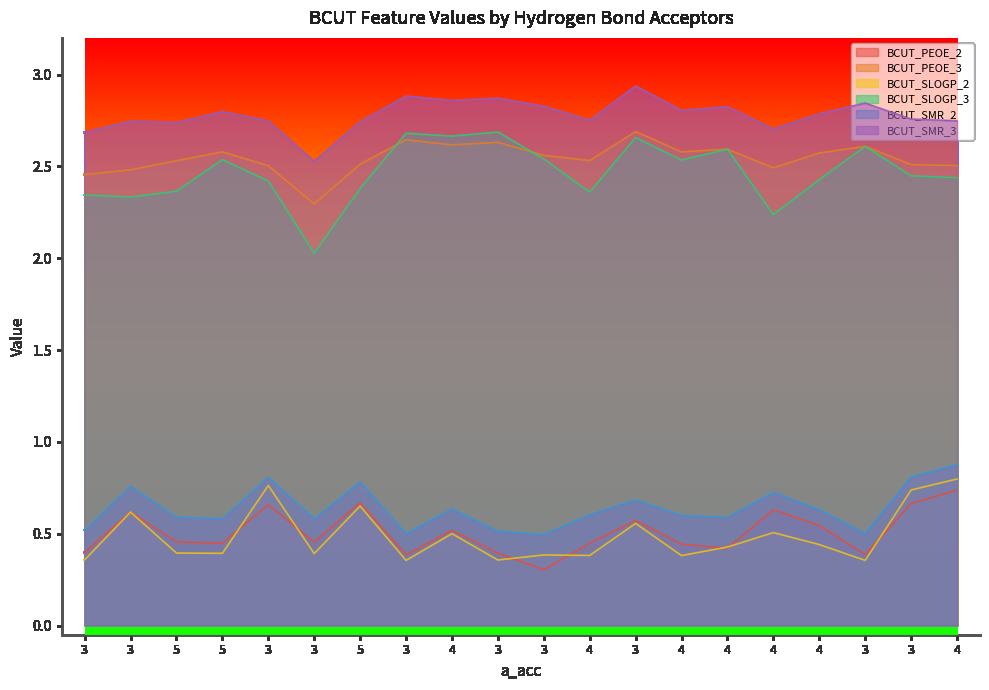

Reading left to right, what are all the values shown in this chart?

BCUT_PEOE_2: 3=0.4	3=0.6	5=0.5	5=0.4	3=0.7	3=0.5	5=0.7	3=0.4	4=0.5	3=0.4	3=0.3	4=0.4	3=0.6	4=0.4	4=0.4	4=0.6	4=0.5	3=0.4	3=0.7	4=0.7
BCUT_PEOE_3: 3=2.5	3=2.5	5=2.5	5=2.6	3=2.5	3=2.3	5=2.5	3=2.6	4=2.6	3=2.6	3=2.6	4=2.5	3=2.7	4=2.6	4=2.6	4=2.5	4=2.6	3=2.6	3=2.5	4=2.5
BCUT_SLOGP_2: 3=0.4	3=0.6	5=0.4	5=0.4	3=0.8	3=0.4	5=0.7	3=0.4	4=0.5	3=0.4	3=0.4	4=0.4	3=0.6	4=0.4	4=0.4	4=0.5	4=0.4	3=0.4	3=0.7	4=0.8
BCUT_SLOGP_3: 3=2.3	3=2.3	5=2.4	5=2.5	3=2.4	3=2.0	5=2.4	3=2.7	4=2.7	3=2.7	3=2.5	4=2.4	3=2.7	4=2.5	4=2.6	4=2.2	4=2.4	3=2.6	3=2.4	4=2.4
BCUT_SMR_2: 3=0.5	3=0.8	5=0.6	5=0.6	3=0.8	3=0.6	5=0.8	3=0.5	4=0.6	3=0.5	3=0.5	4=0.6	3=0.7	4=0.6	4=0.6	4=0.7	4=0.6	3=0.5	3=0.8	4=0.9
BCUT_SMR_3: 3=2.7	3=2.7	5=2.7	5=2.8	3=2.7	3=2.5	5=2.7	3=2.9	4=2.9	3=2.9	3=2.8	4=2.8	3=2.9	4=2.8	4=2.8	4=2.7	4=2.8	3=2.8	3=2.8	4=2.7